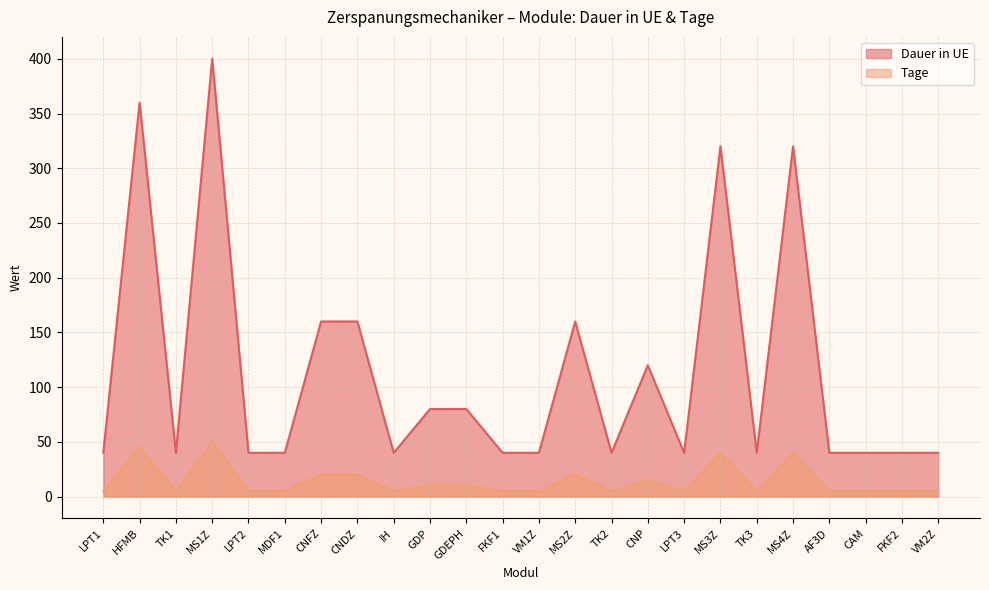

Where is the first local minimum for Tage?

TK1